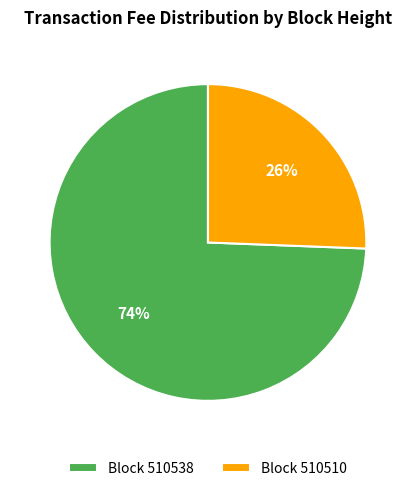

Does any single category account for the majority?

Yes